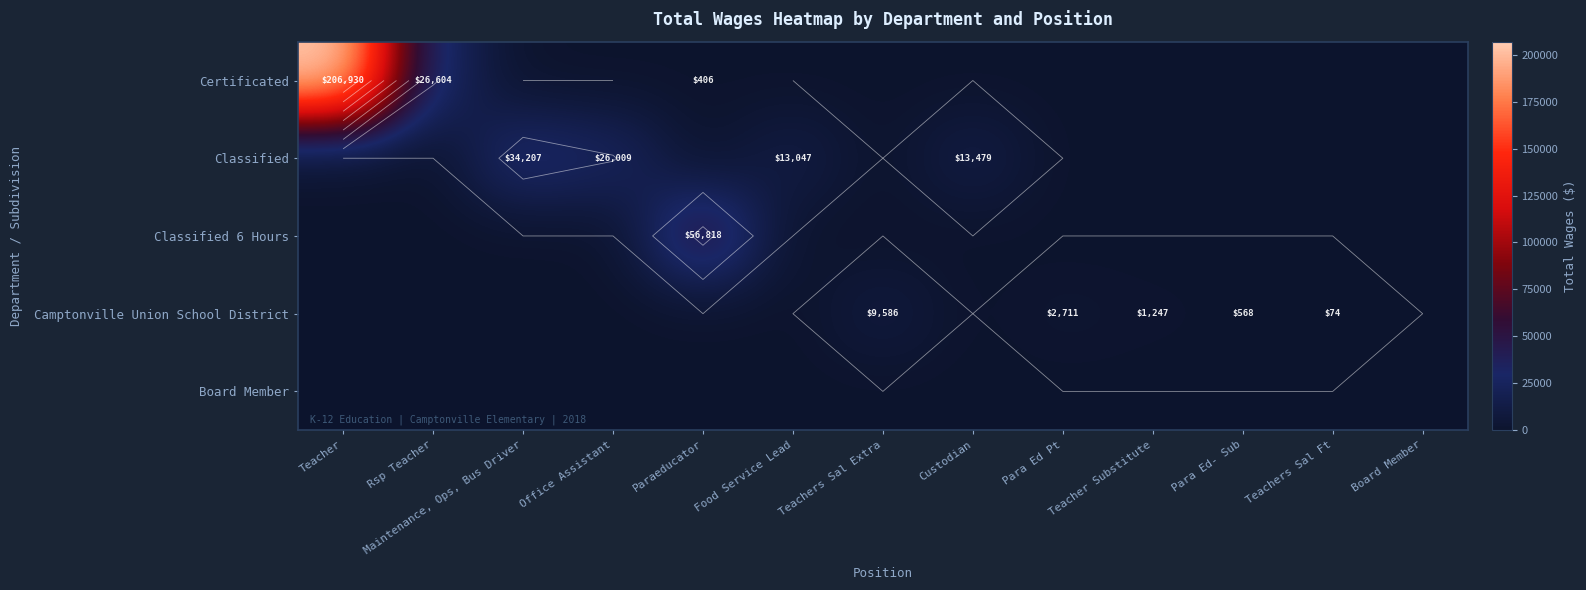

What is the total value across all series at Teachers Sal Extra?

9586